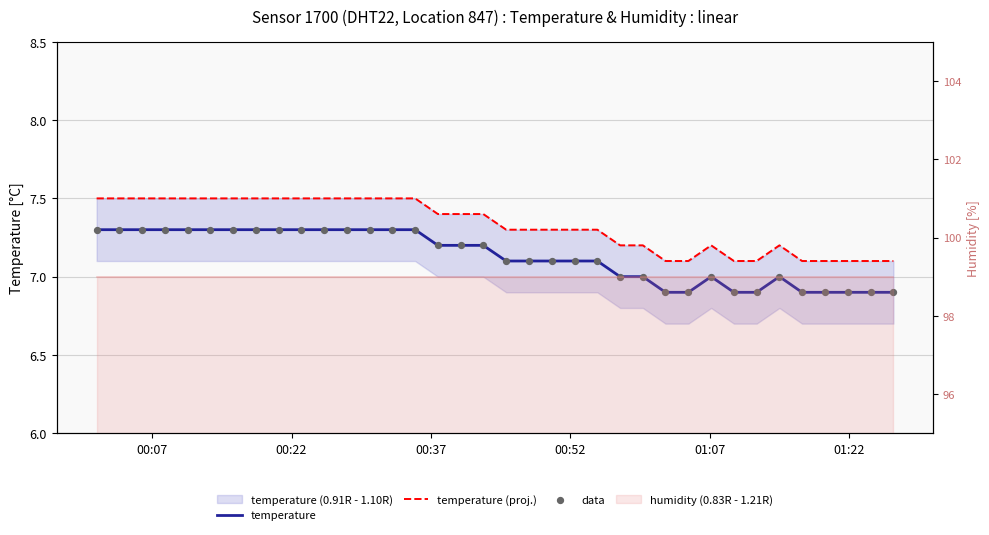

Which series contains the highest Y value?

temperature (proj.)